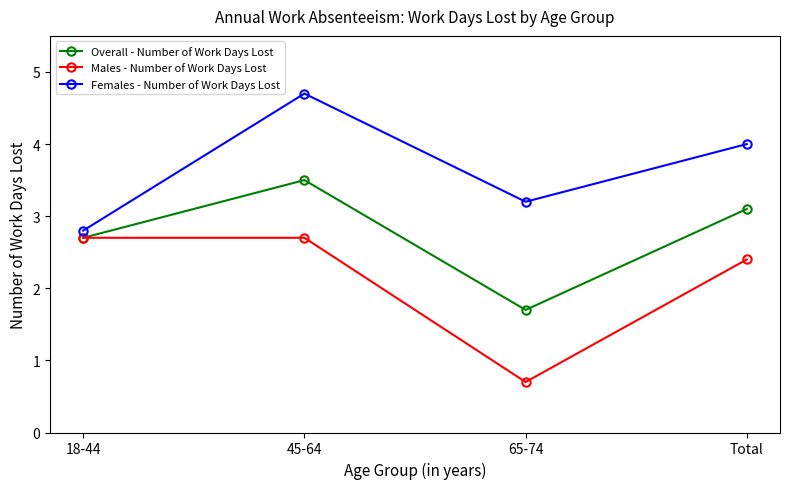

The Females - Number of Work Days Lost series shows 2.8 at 18-44. True or false?

True